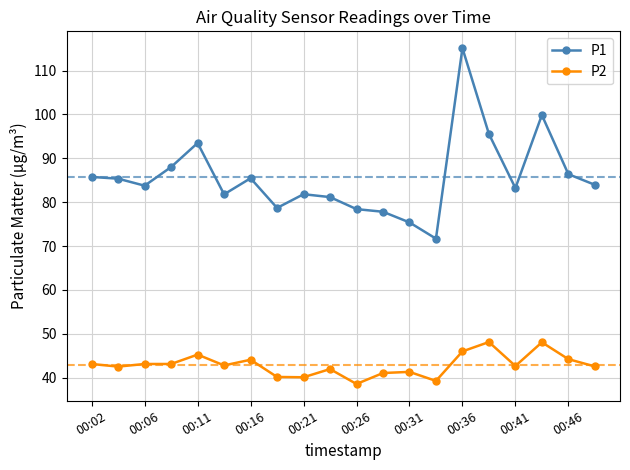

What is the difference between the maximum and second lowest values in the P1 series?

39.7